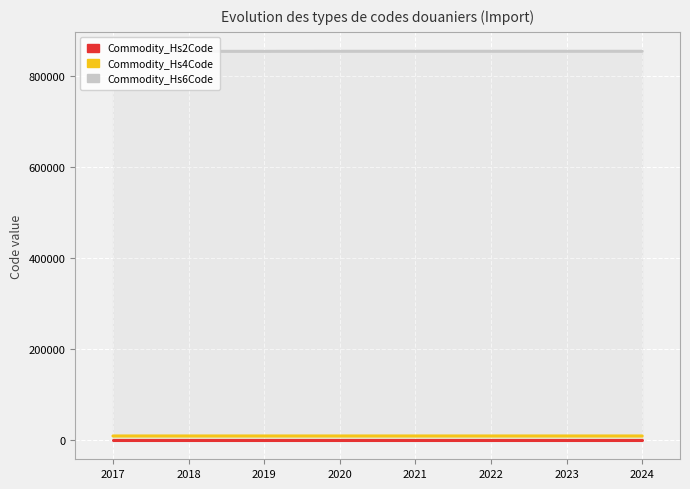

Which series has the largest total across all categories?

Commodity_Hs6Code